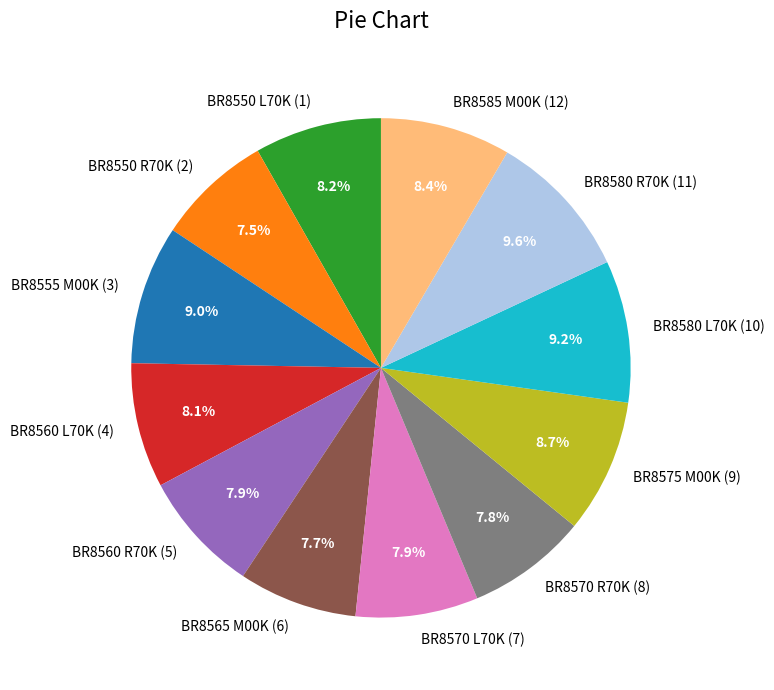

To the nearest percent, what is the difference between the largest and smallest slice percentages?

2%